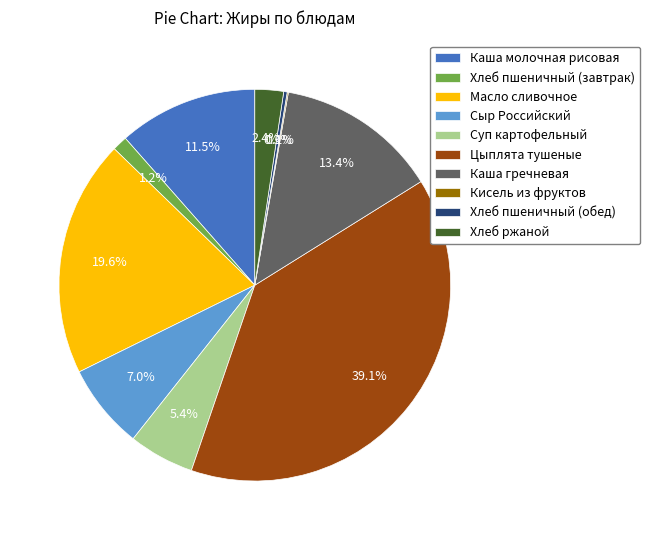

What portion of the pie excludes Сыр Российский?

93.0%